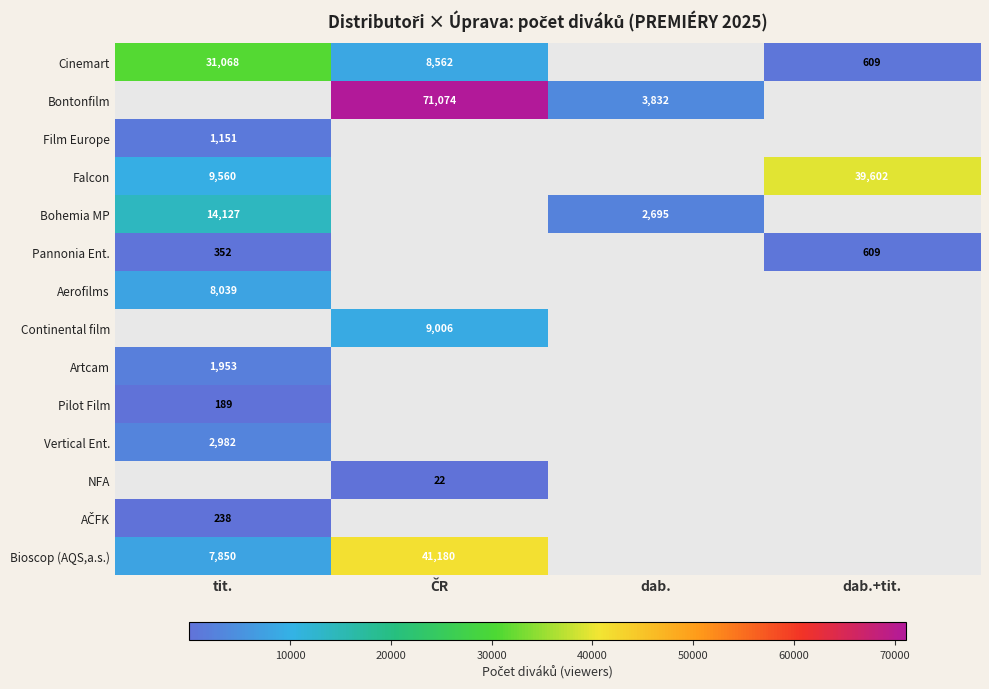

What is the minimum value shown in the chart?

22.0